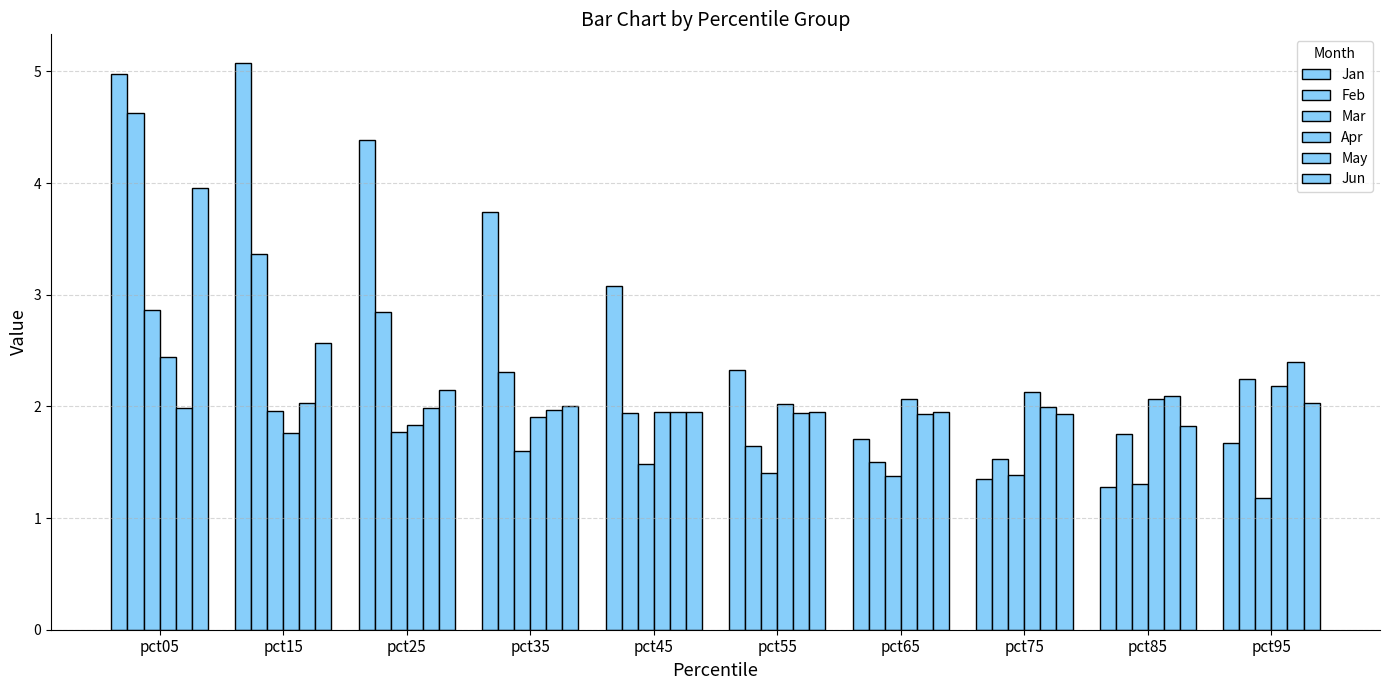

Where is Jun nearest to the value 2?

pct35